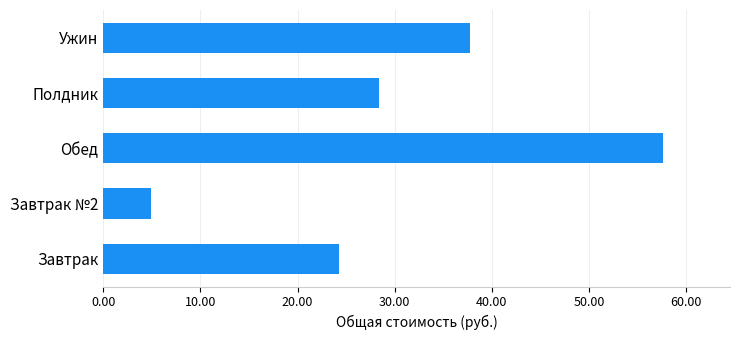

Are the bars grouped side by side (vs. stacked)?

No